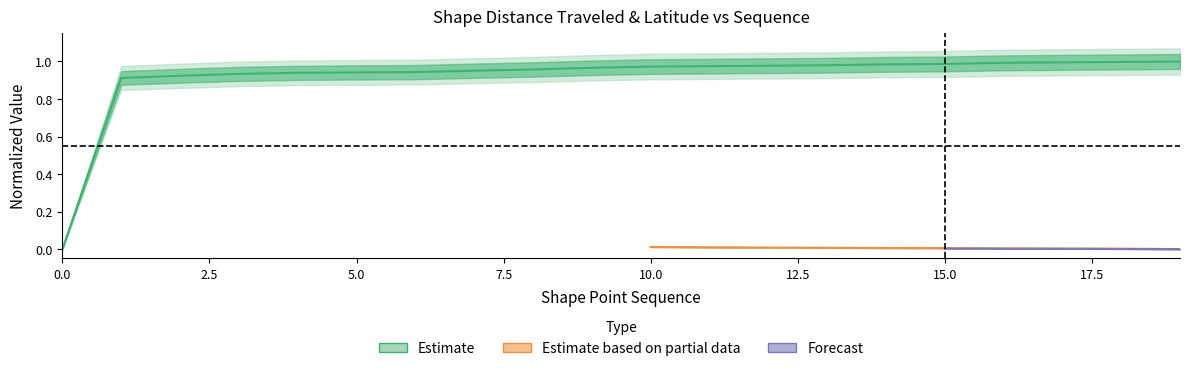

Reading right to left, what are all the values shown in this chart?

19=1.0	18=1.0	17=1.0	16=1.0	15=1.0	14=1.0	13=1.0	12=1.0	11=1.0	10=1.0	9=1.0	8=1.0	7=1.0	6=0.9	5=0.9	4=0.9	3=0.9	2=0.9	1=0.9	0=0.0